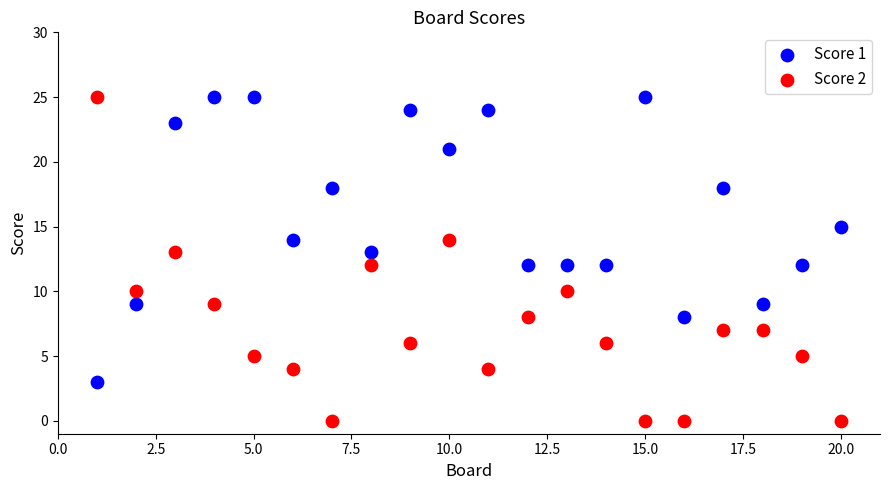

What are all the series names shown in the legend?

Score 1, Score 2